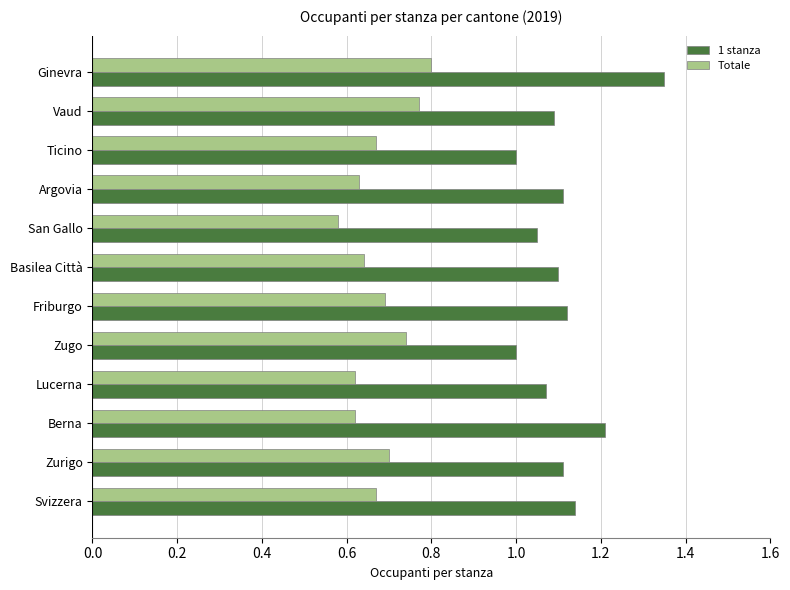

List the series in order of their peak value, lowest first.

Totale, 1 stanza